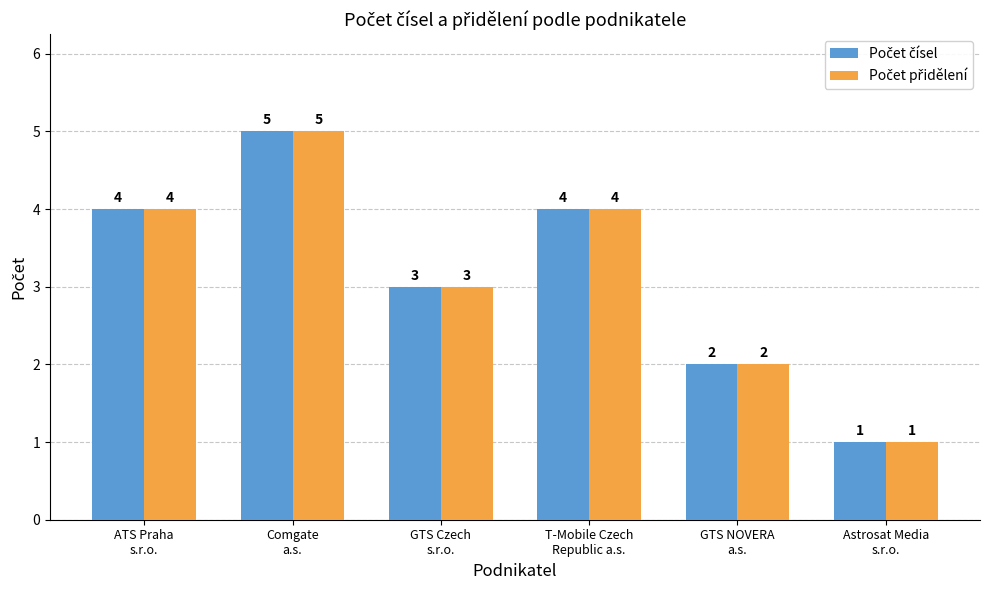

Count the number of categories in the chart.

6